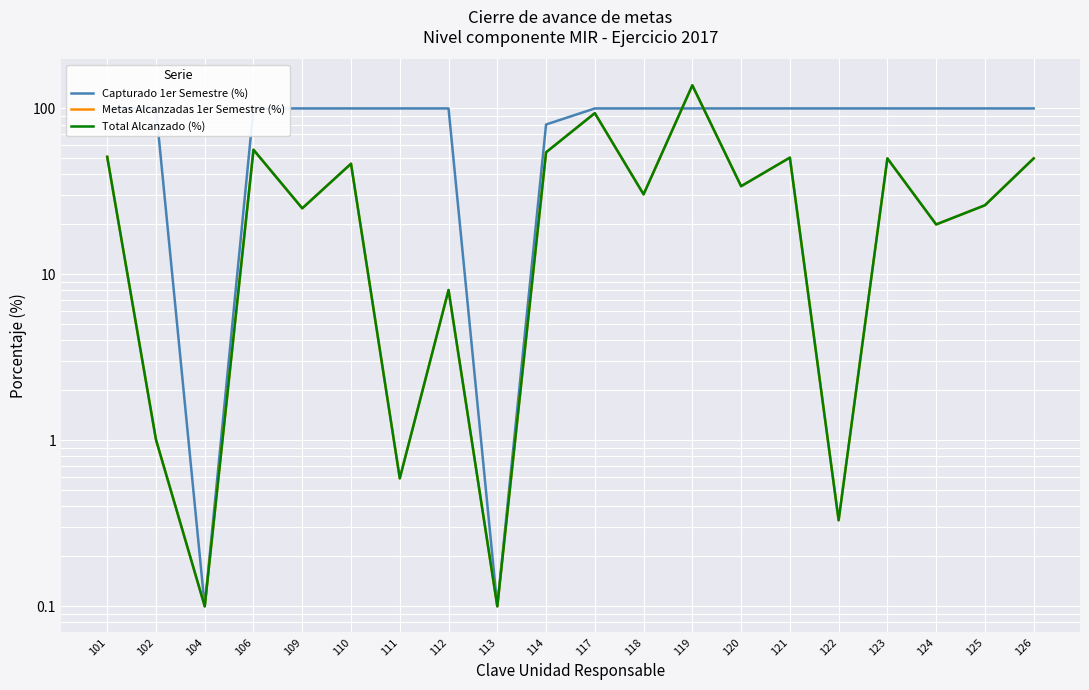

How many lines are shown in the chart?

3